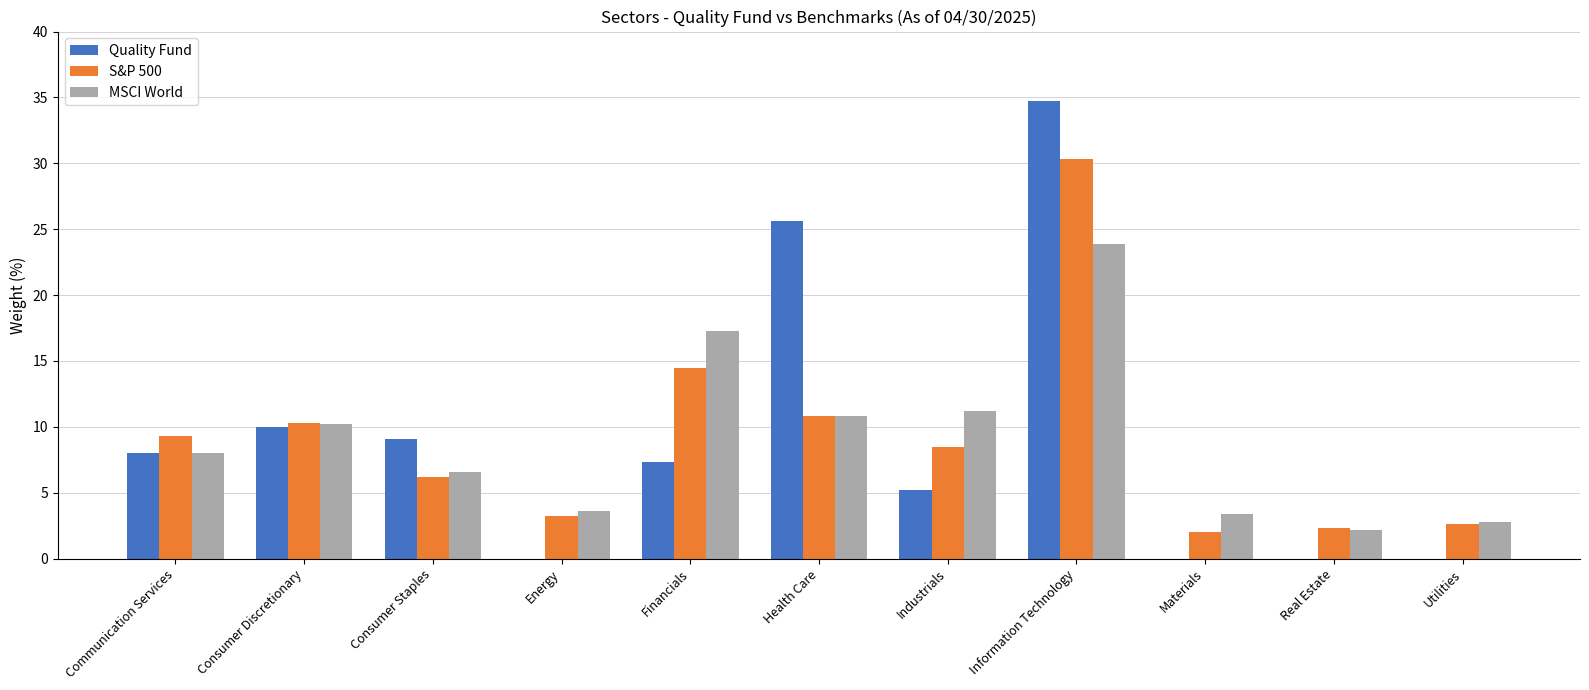

Which series has the widest spread of values?

Quality Fund